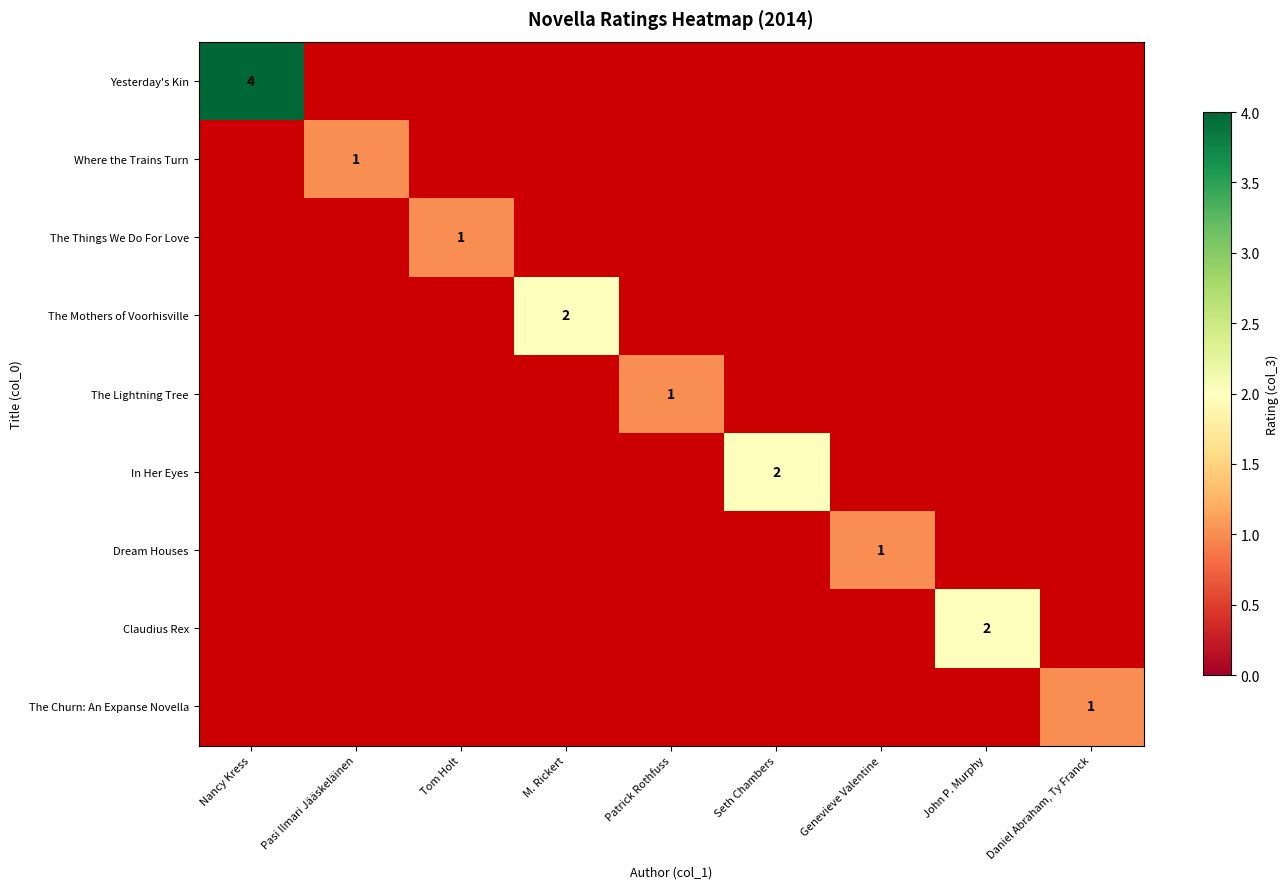

Which series has the widest spread of values?

Yesterday's Kin